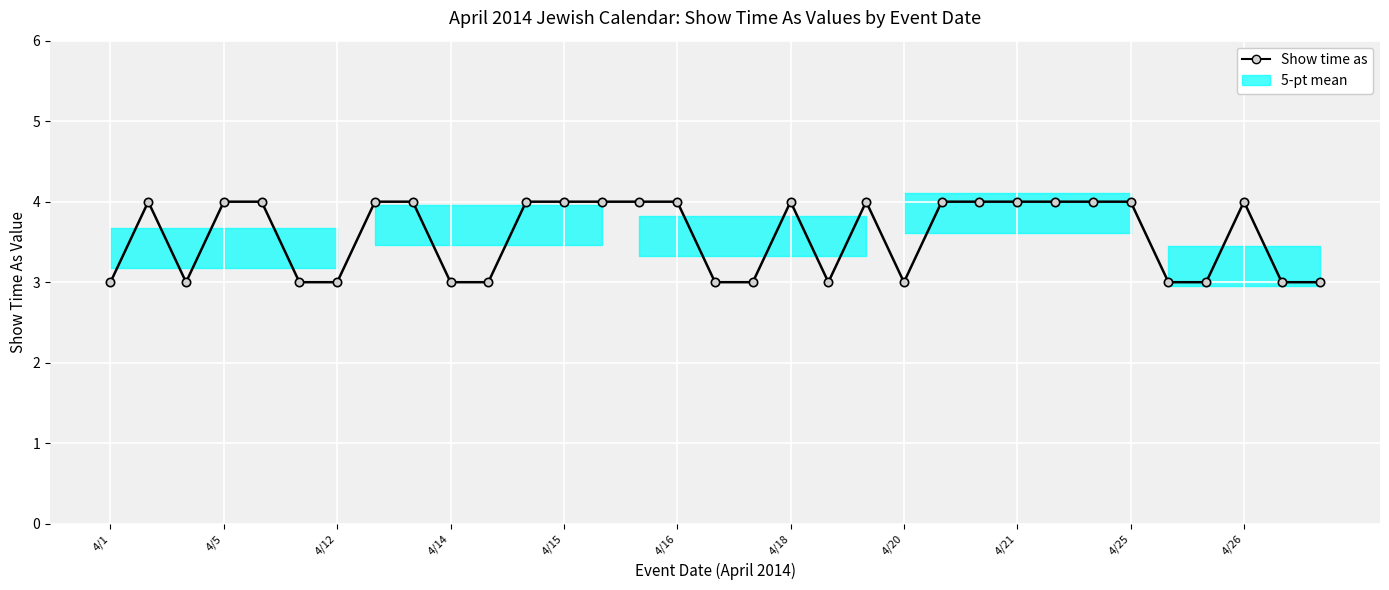

True or false: there are more than 1 points higher than both neighbors.

True